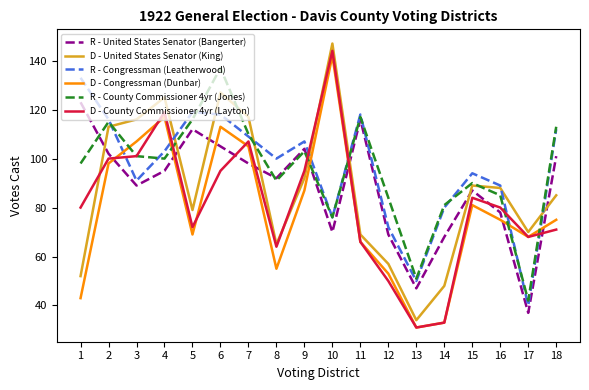

Does the chart display data point markers on the line(s)?

No